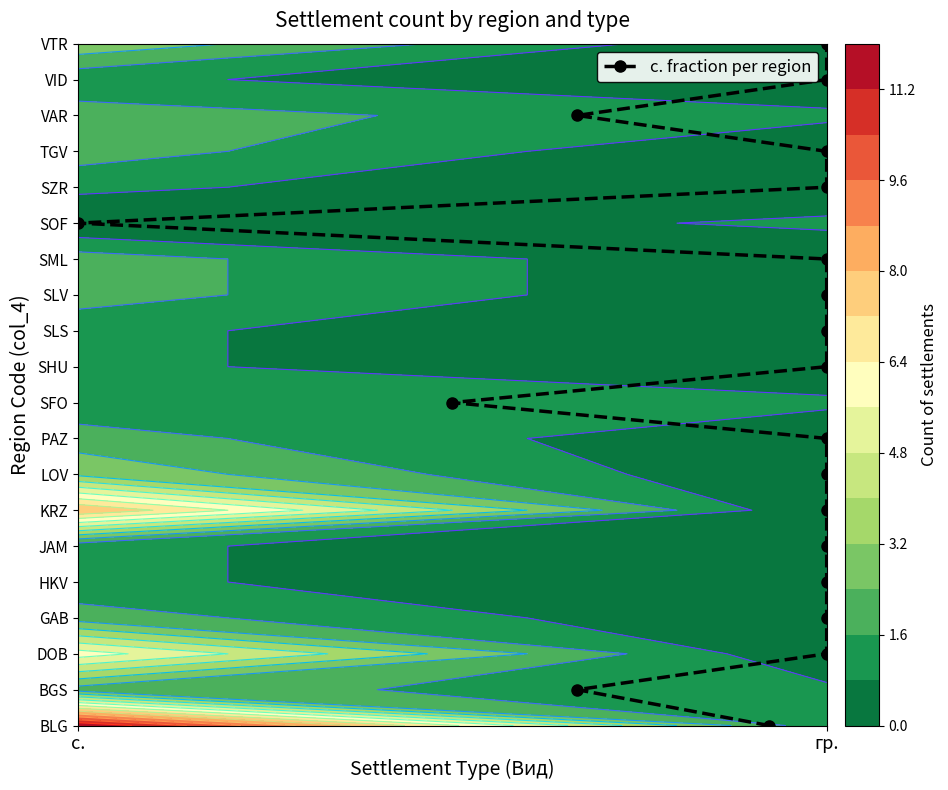

Count the number of categories in the chart.

20